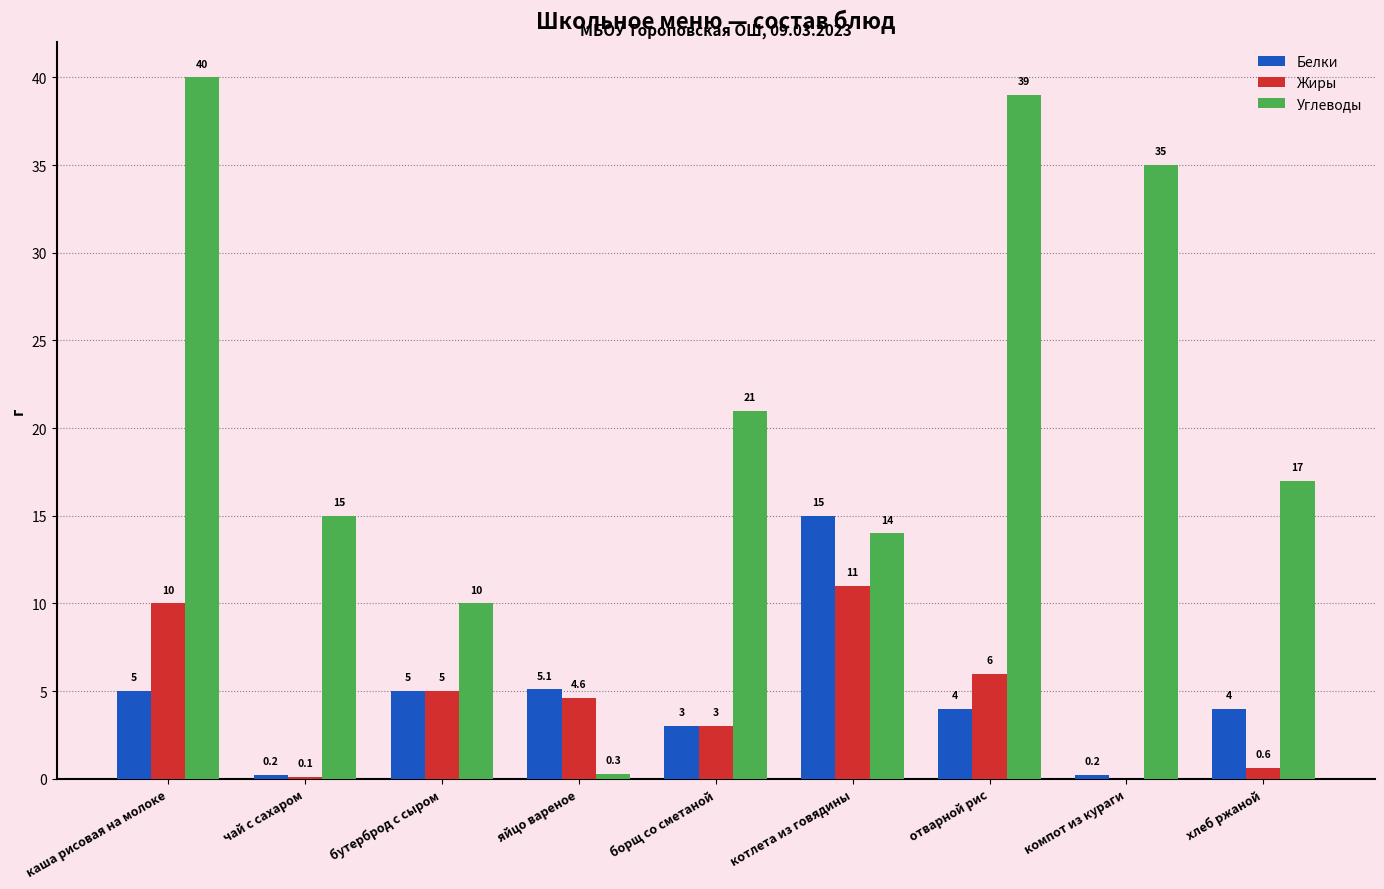

Which series has the largest total across all categories?

Углеводы